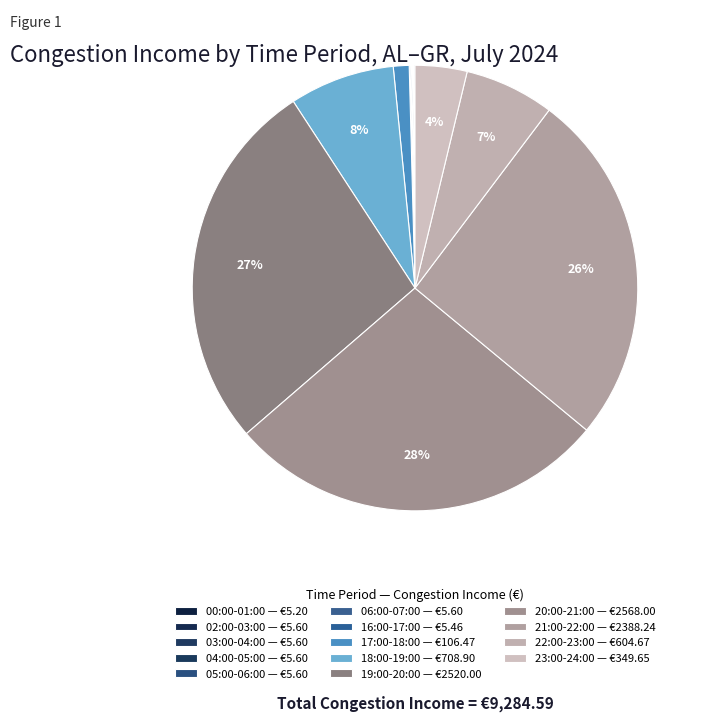

What is the largest slice in the pie chart?

20:00-21:00